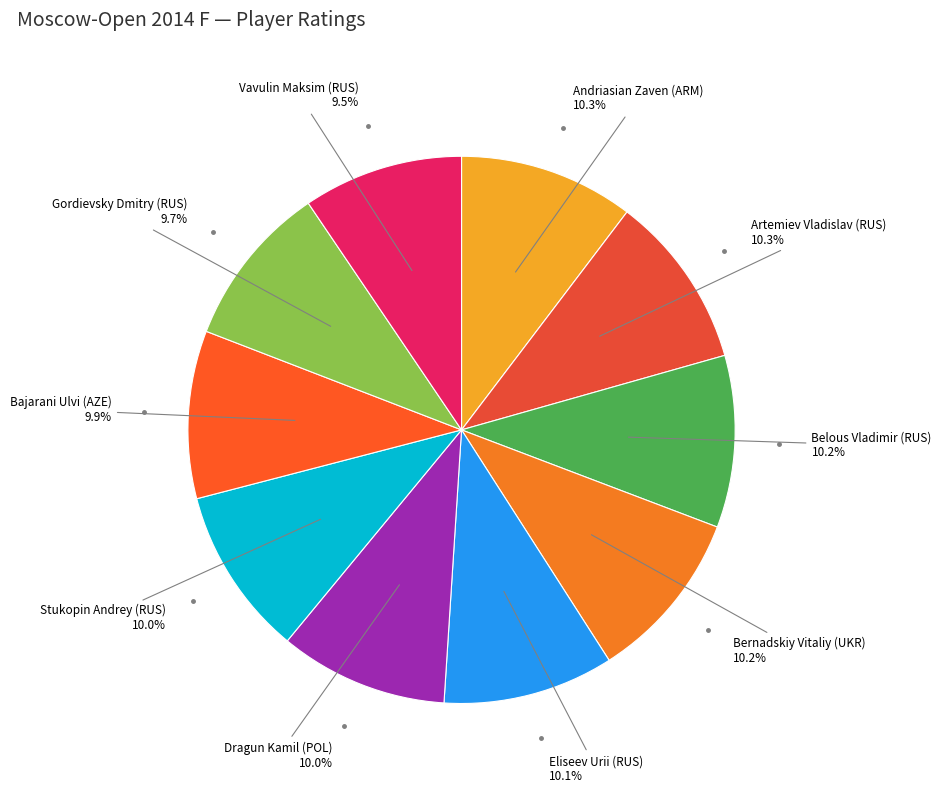

How many slices are in this pie chart?

10